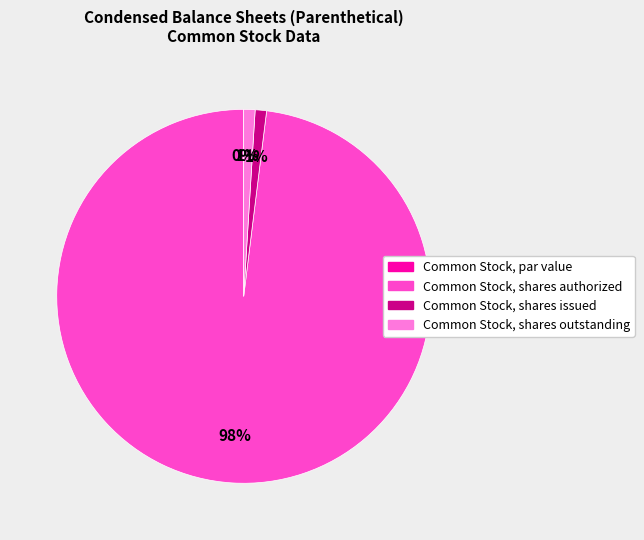

Which slice is the largest?

Common Stock, shares authorized